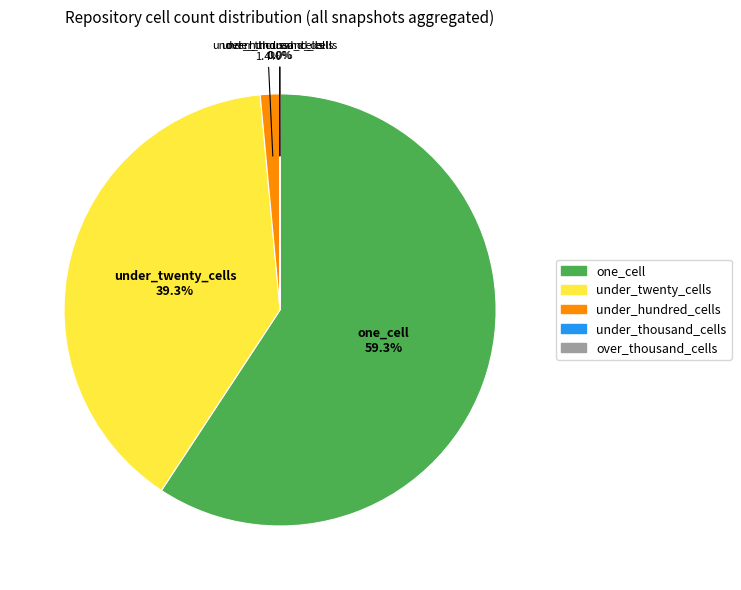

What is the largest slice in the pie chart?

one_cell